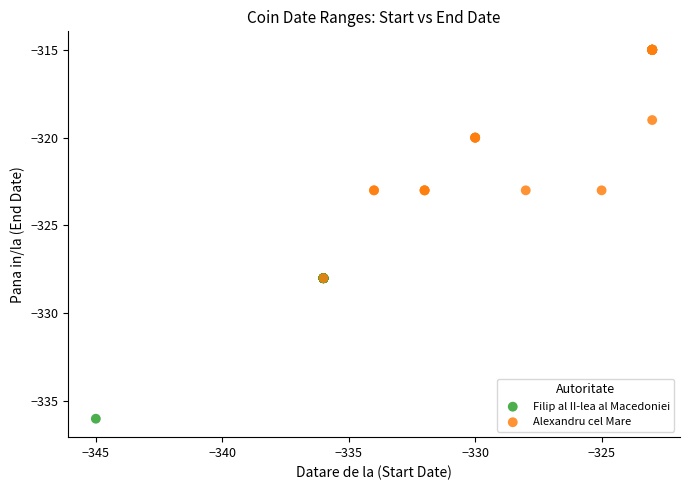

Which series has the largest Y range (max minus min)?

Filip al II-lea al Macedoniei